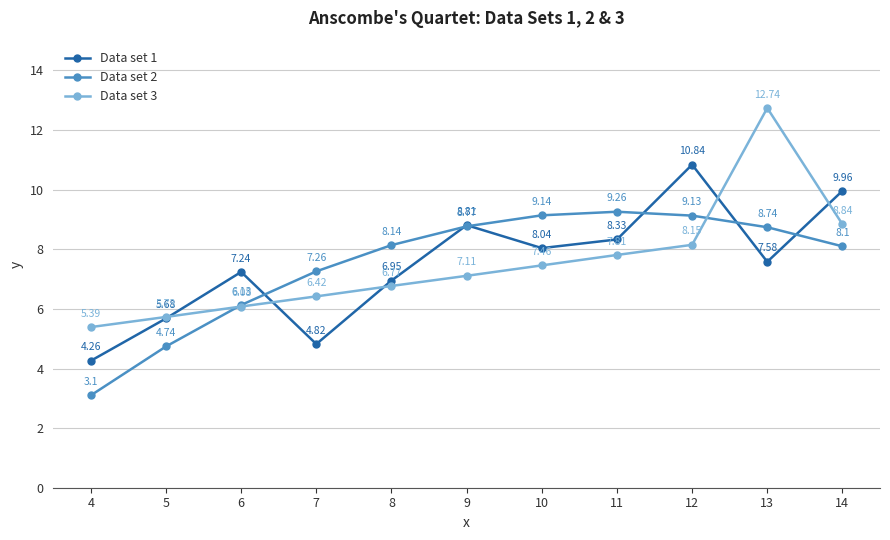

What are all the series names shown in the legend?

Data set 1, Data set 2, Data set 3